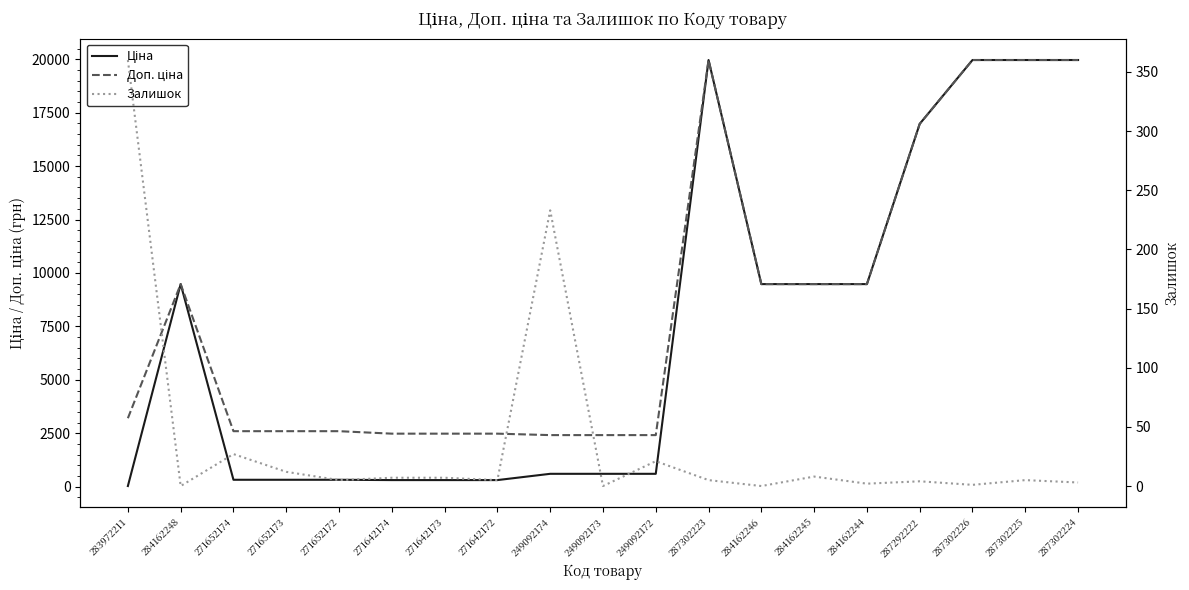

Reading left to right, extract all data points from this chart.

Ціна: 32.0	9480.1	324.8	324.8	324.8	310.3	310.3	310.3	603.7	603.7	603.7	19964.2	9480.1	9480.1	9480.1	16976.3	19964.2	19964.2	19964.2
Доп. ціна: 3205.0	9480.1	2598.3	2598.3	2598.3	2482.4	2482.4	2482.4	2414.8	2414.8	2414.8	19964.2	9480.1	9480.1	9480.1	16976.3	19964.2	19964.2	19964.2
Залишок: 360.0	0.0	27.0	12.0	5.0	7.0	7.0	5.0	233.0	0.0	21.0	5.0	0.0	8.0	2.0	4.0	1.0	5.0	3.0